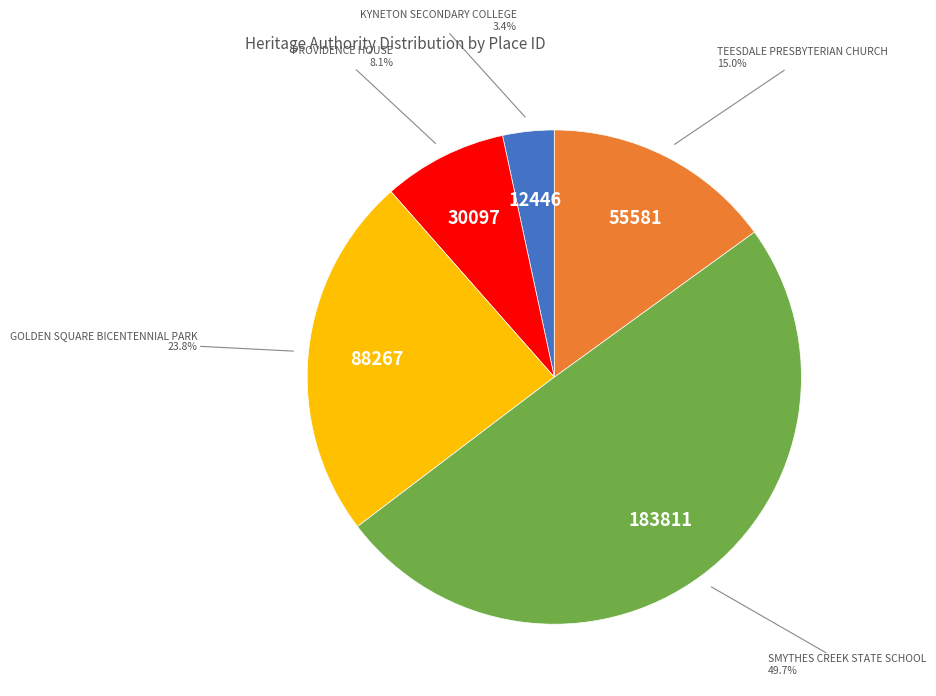

Count the number of slices in the pie.

5